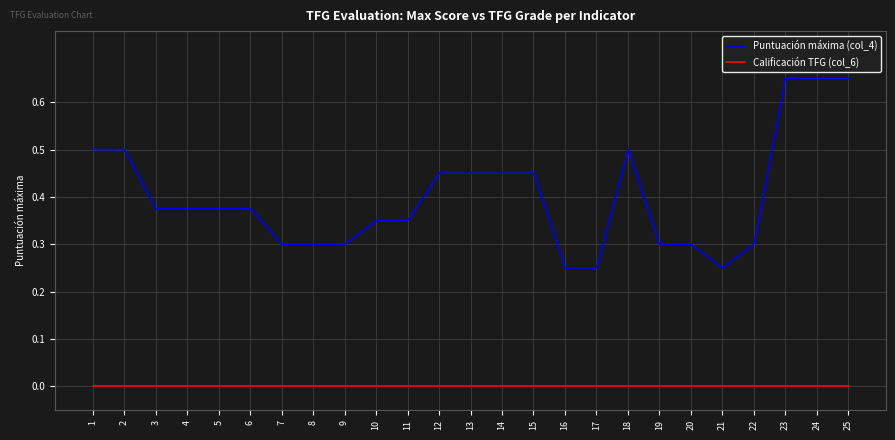

True or false: Puntuación máxima (col_4) and Calificación TFG (col_6) cross at least once.

False